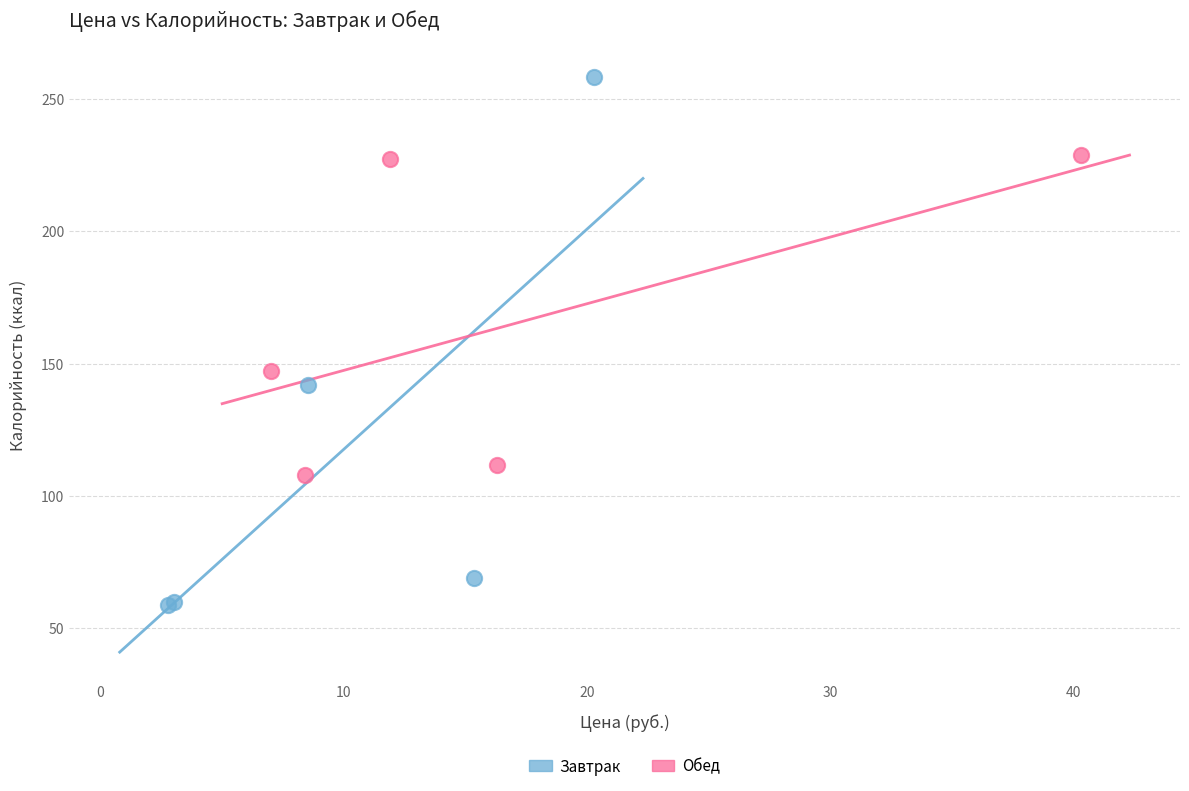

Which series reaches the maximum Y coordinate?

Завтрак